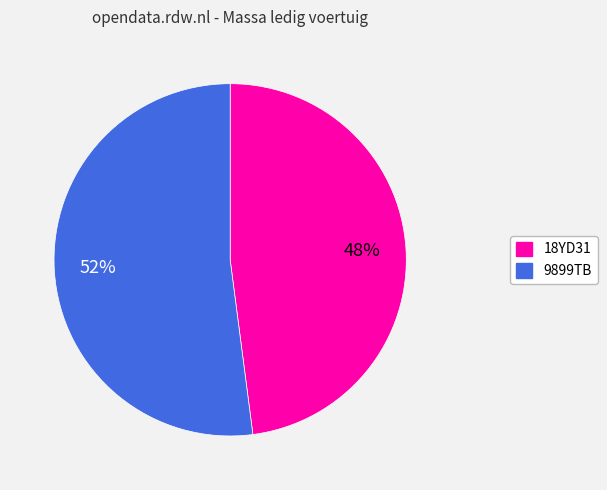

What is the smallest slice in the pie chart?

18YD31